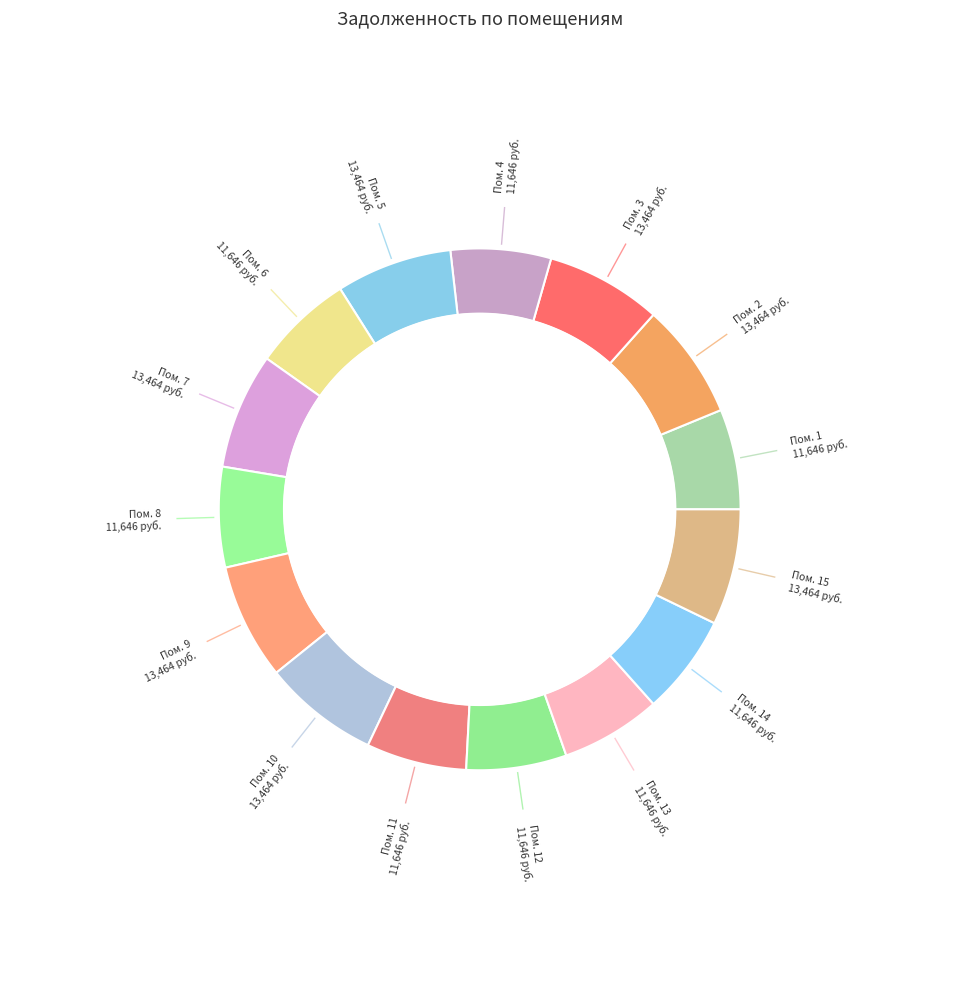

How many segments does this pie chart have?

15